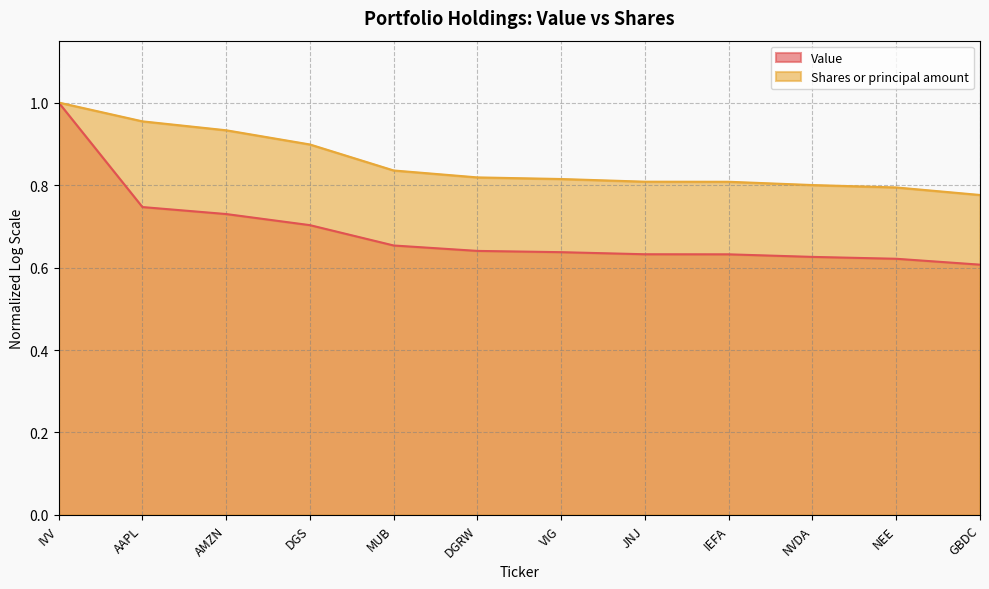

How many values are between 0 and 1?

12